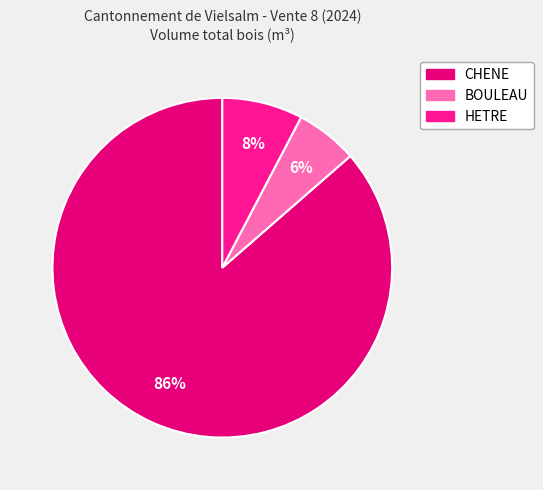

How many segments does this pie chart have?

3